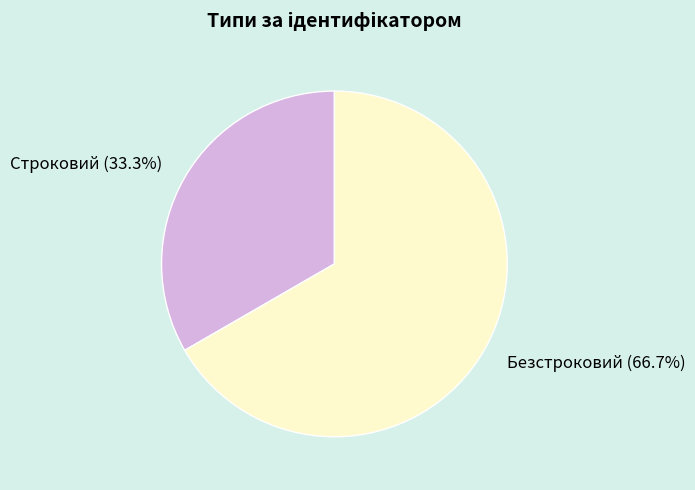

Between Безстроковий and Строковий, which is larger?

Безстроковий